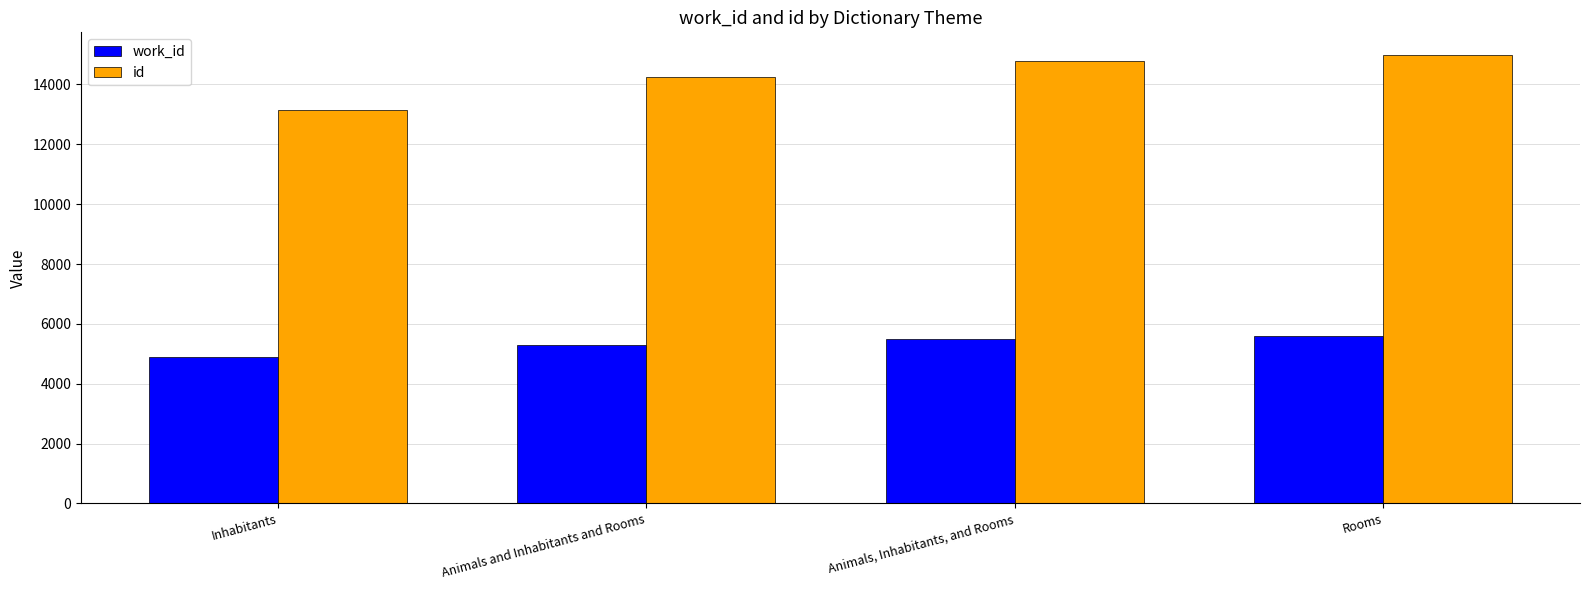

At which label is work_id closest to 5253?

Animals and Inhabitants and Rooms